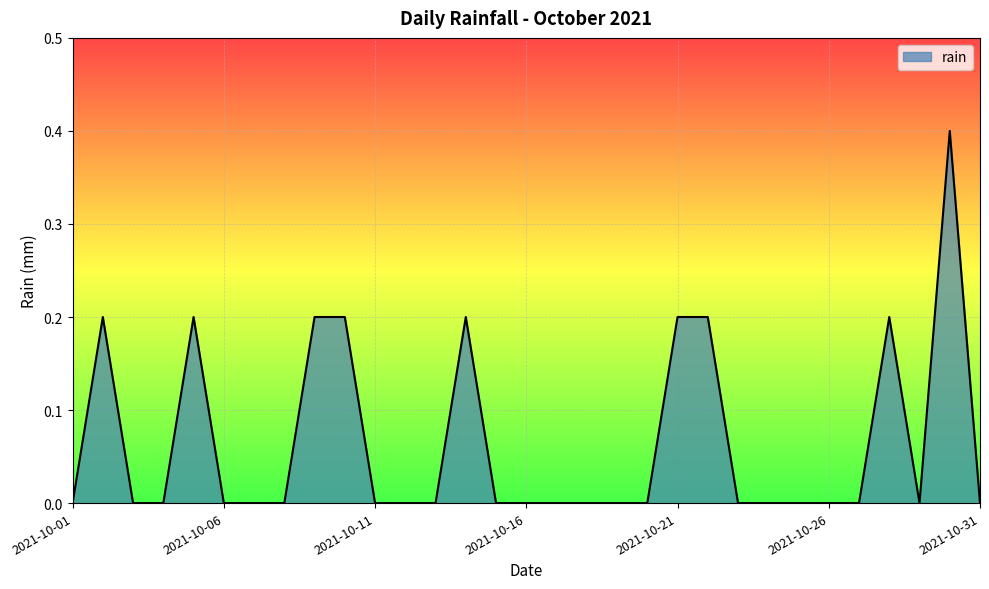

Does the chart have visible grid lines?

Yes